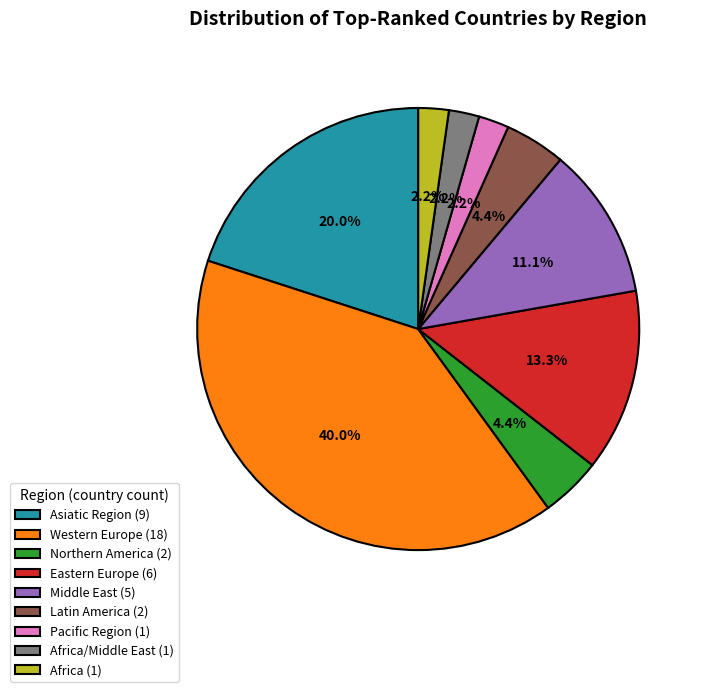

Does any single category account for the majority?

No